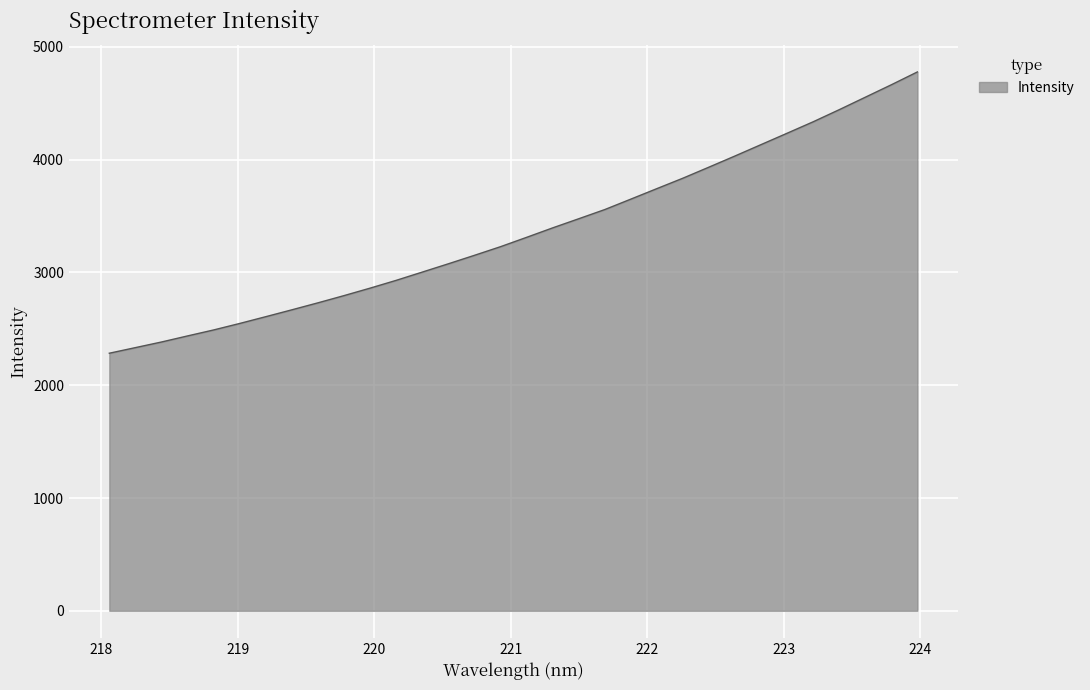

Reading left to right, list all the values displayed in this chart.

2283.9	2333.7	2383.5	2437.4	2490.5	2548.1	2608.2	2669.1	2731.1	2795.1	2861.5	2930.5	3003.8	3077.3	3152.3	3228.9	3311.7	3395.7	3476.6	3558.2	3650.8	3743.9	3836.5	3934.5	4033.5	4134.3	4235.2	4336.7	4443.9	4554.3	4664.8	4778.5